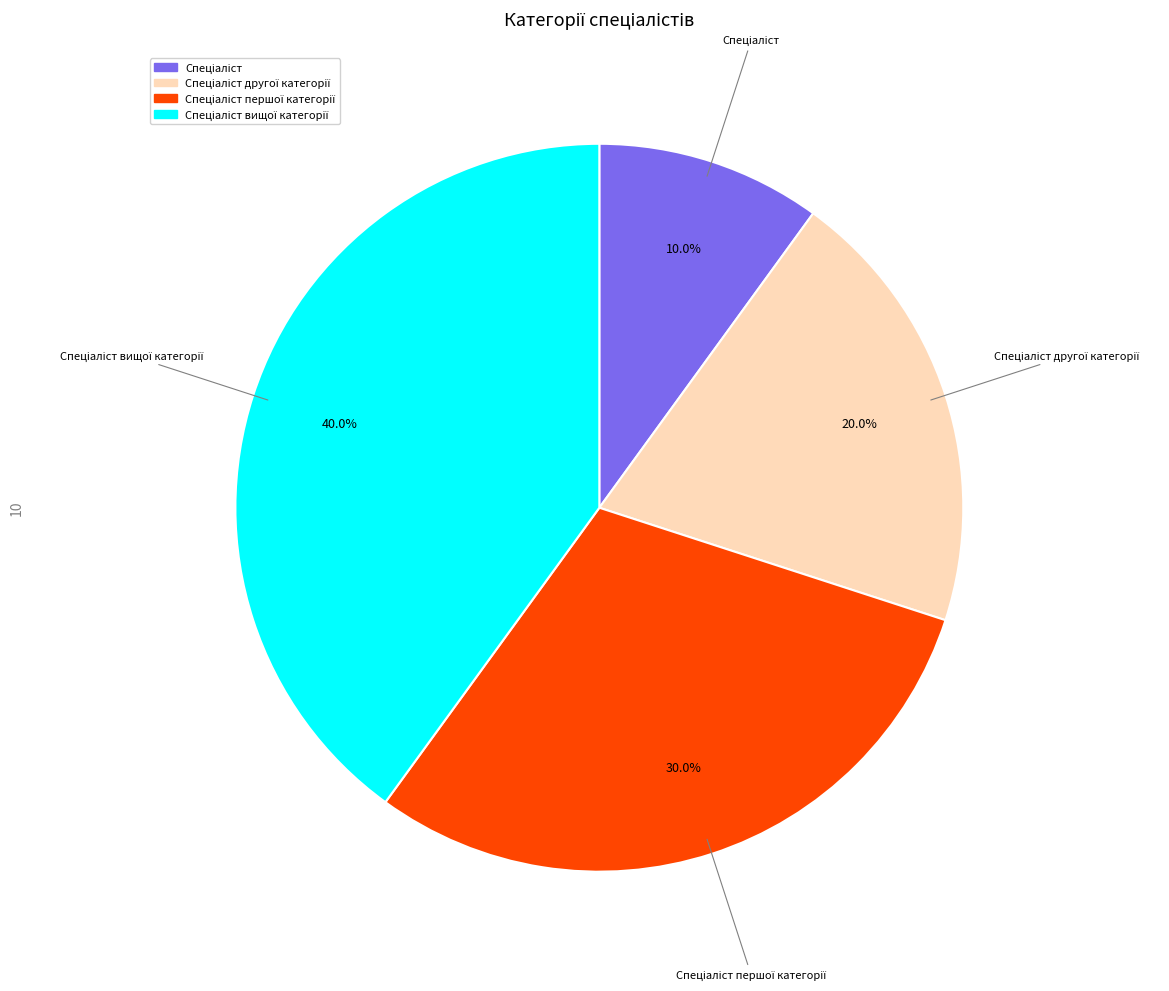

Does any single category account for the majority?

No